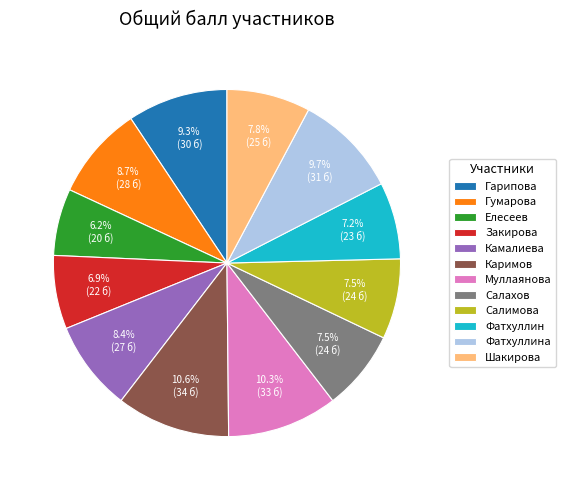

What is the ratio of the value at Гарипова to the value at Фатхуллина?

1.0